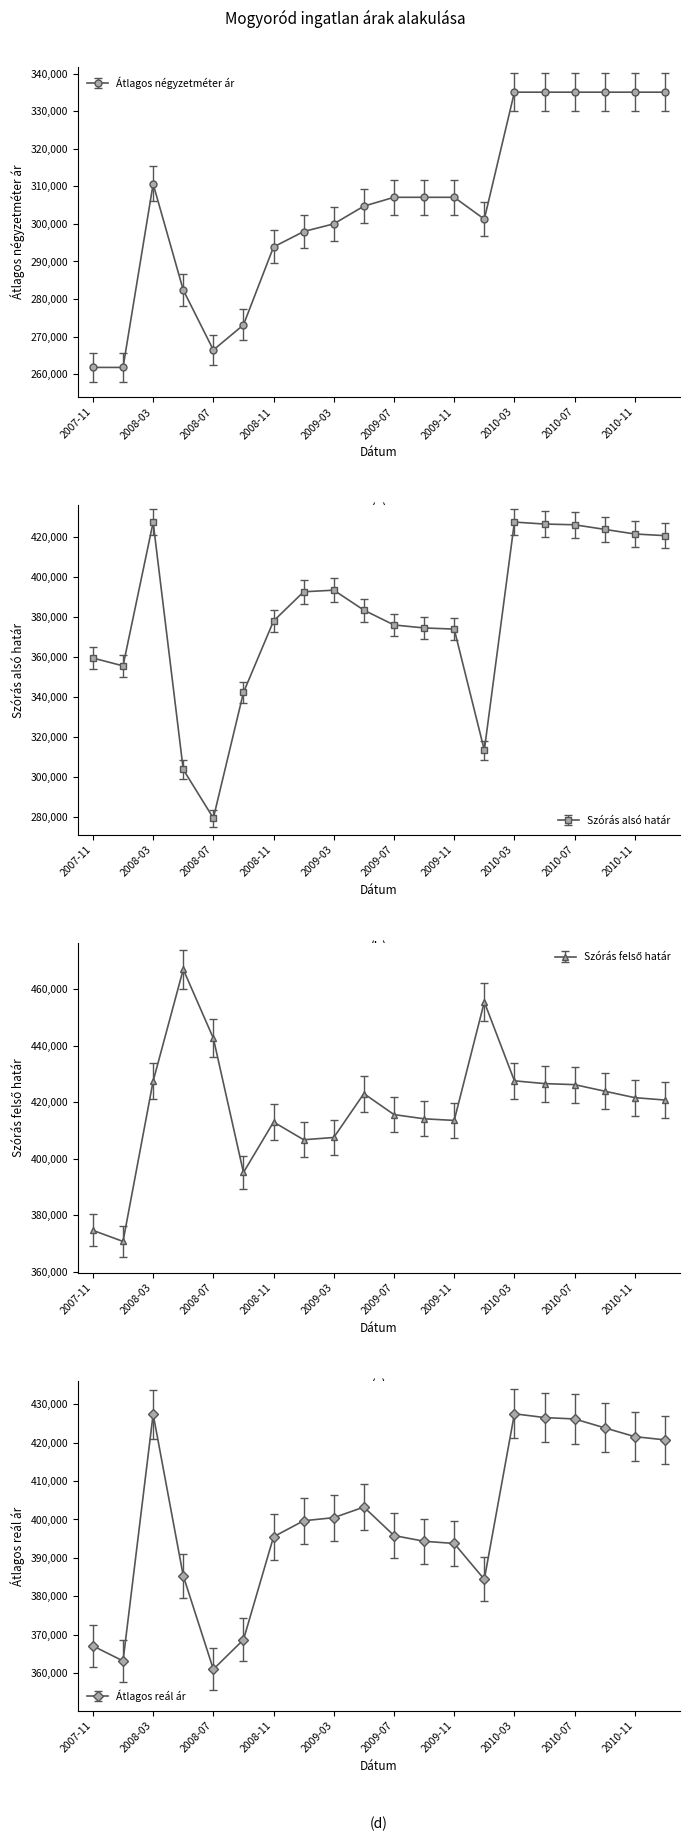

Where is the first local maximum for Átlagos négyzetméter ár?

2008-03